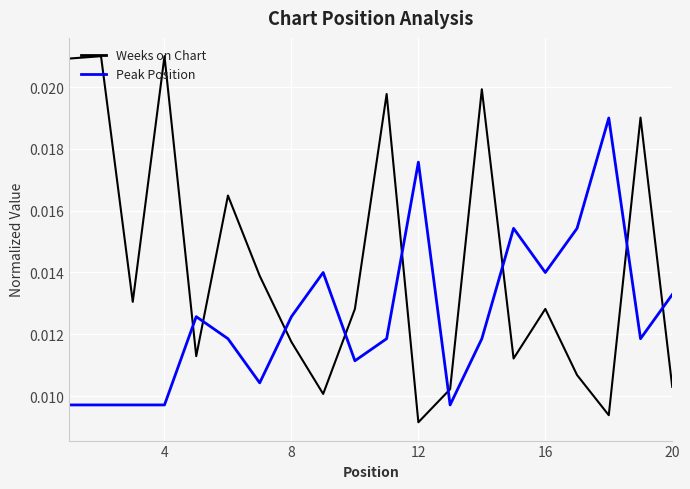

Which series has the largest range (max minus min)?

Weeks on Chart